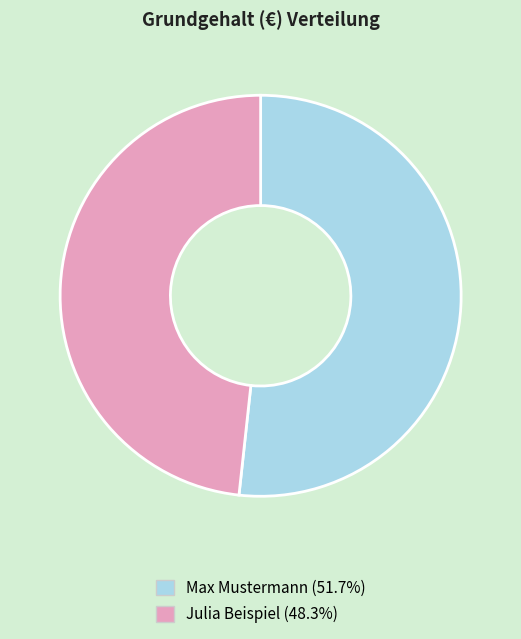

The Max Mustermann slice represents 52% of the pie. True or false?

True